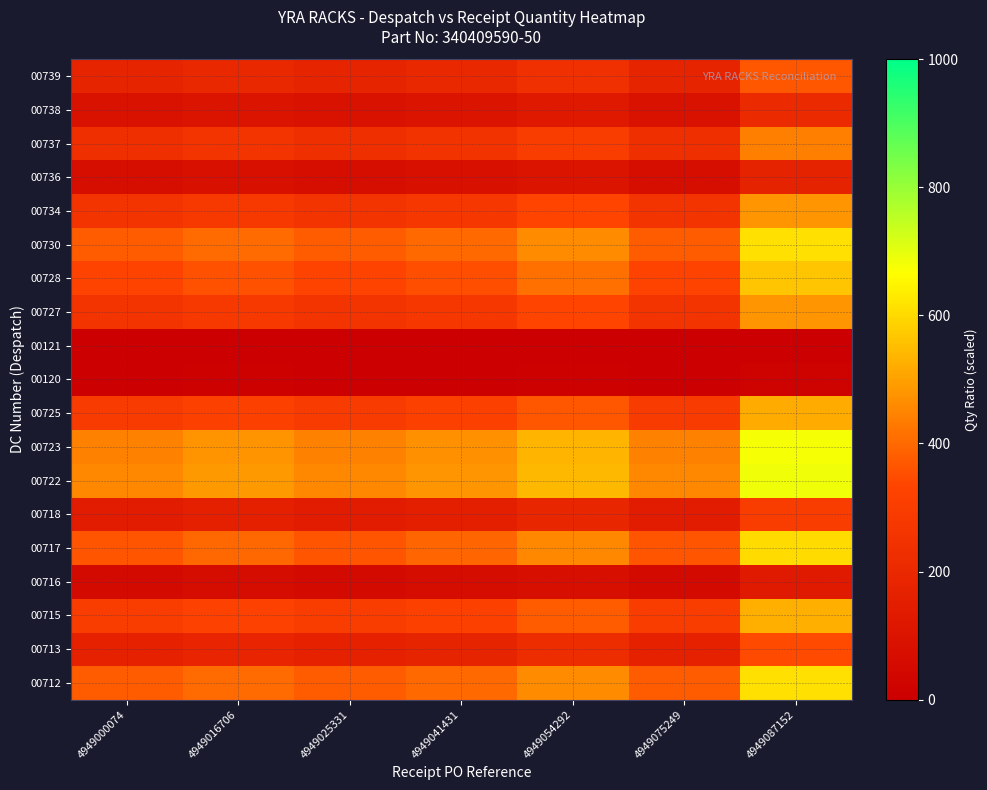

At which category is the sum across all series the highest?

4949087152